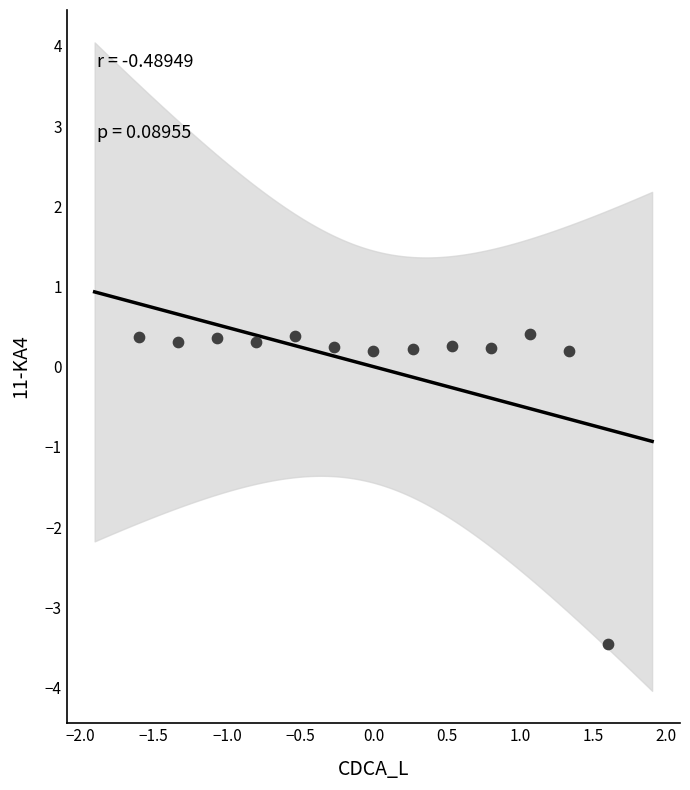

What is the range of X values (max minus min)?

3.2